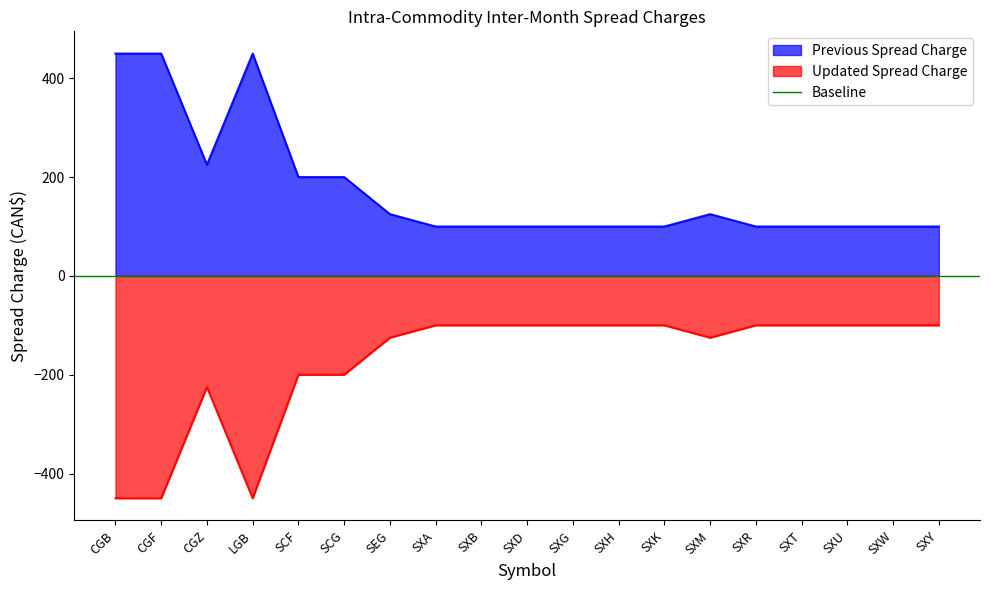

True or false: Previous Spread Charge and Updated Spread Charge intersect in this chart.

False